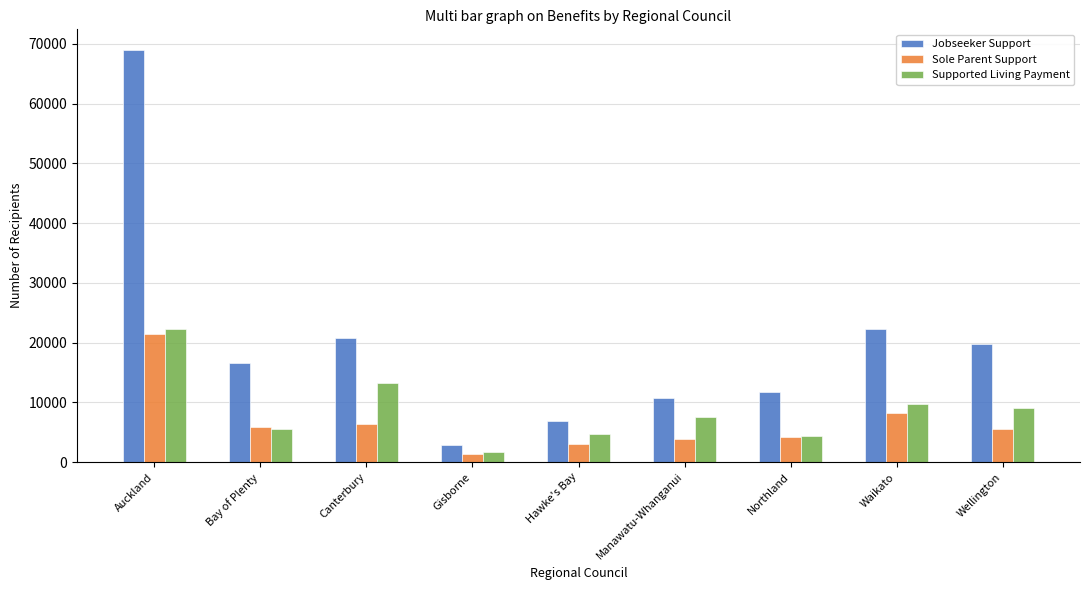

Between Gisborne and Waikato, which series saw the biggest shift?

Jobseeker Support